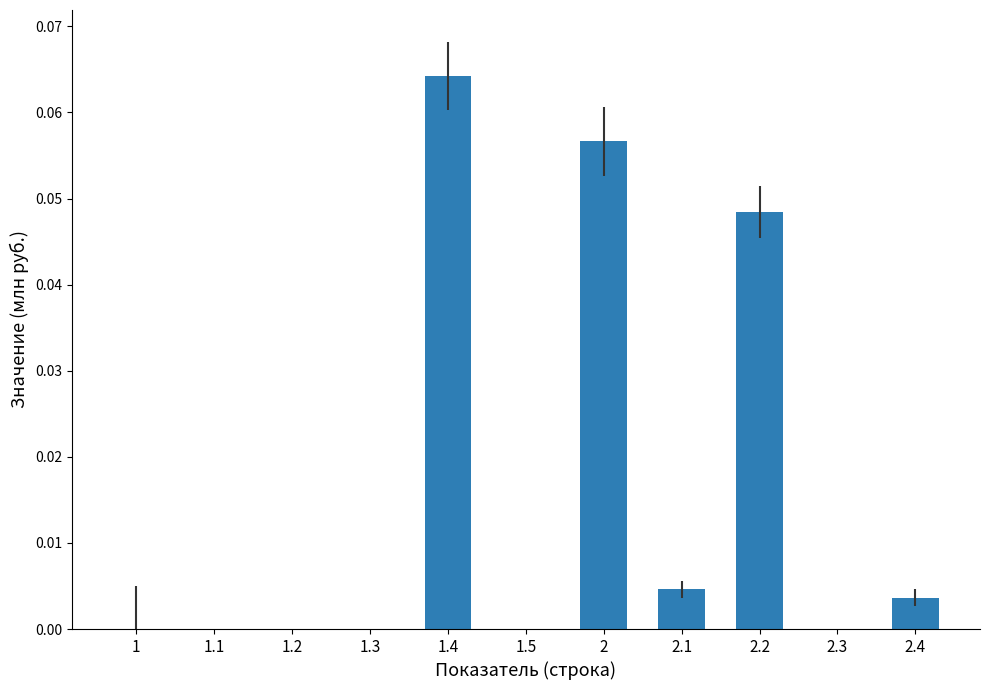

What is the change in value from 1 to 2?

+0.1